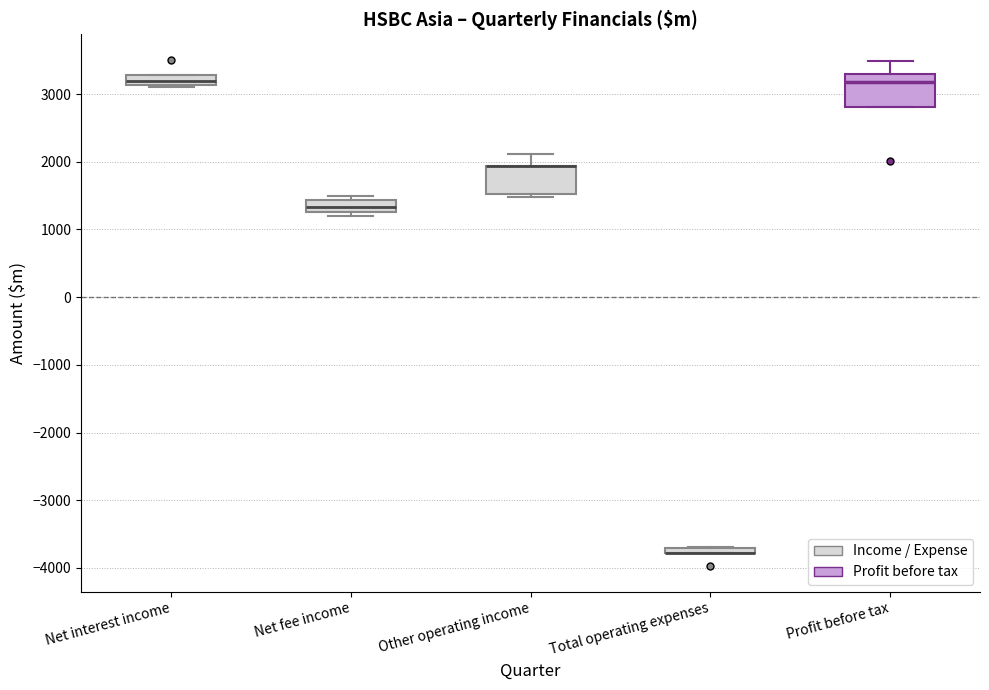

Where is the lower edge of the box for Profit before tax on the y-axis? The values are not printed on the chart, so give them approximately, as read against the axis.

2800